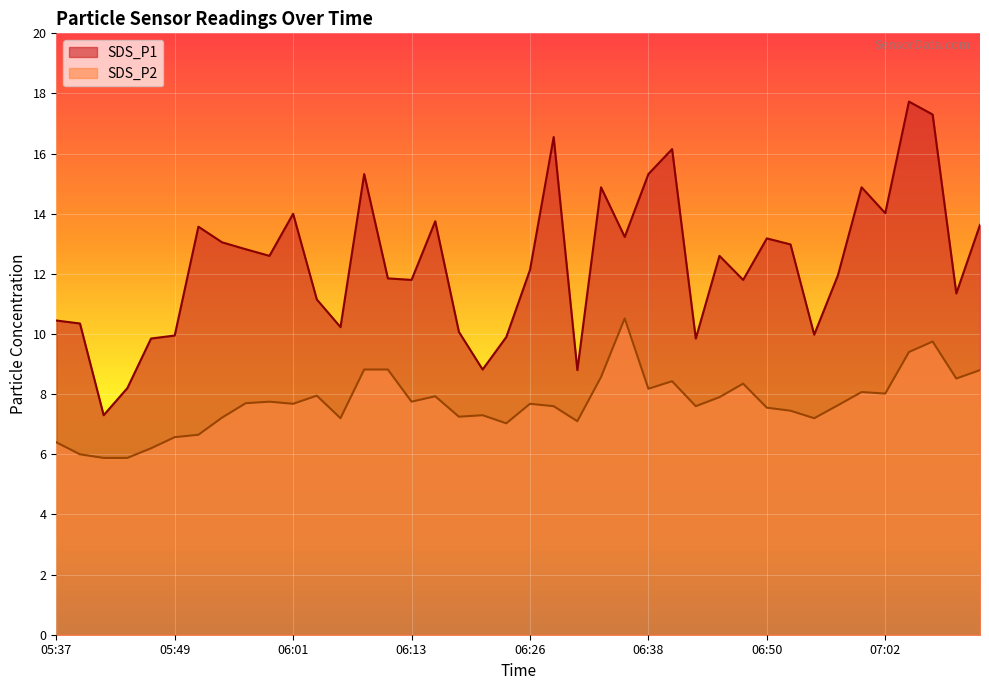

What are all the series names shown in the legend?

SDS_P1, SDS_P2